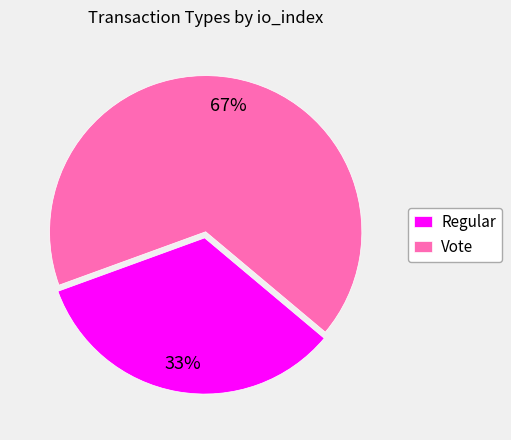

What percentage is the Vote slice, to the nearest percent?

67%